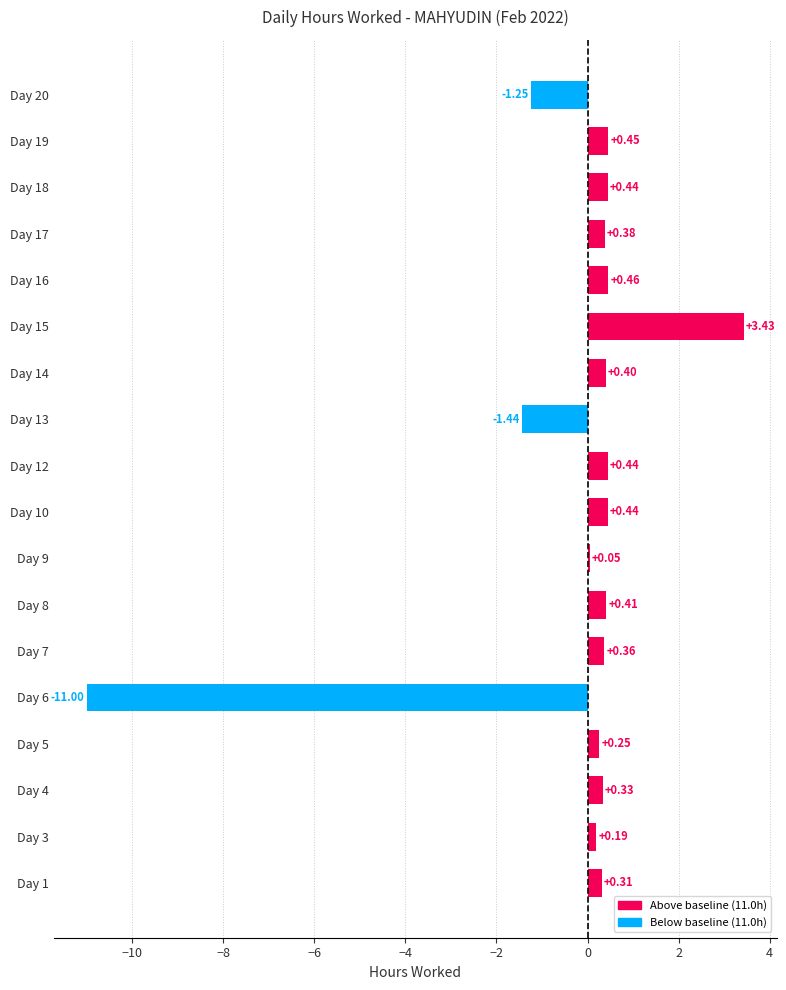

What is the difference between the values at Day 1 and Day 20?

1.6